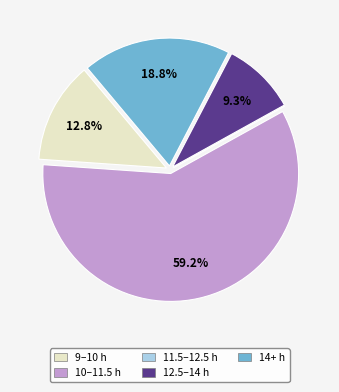

Which category has the biggest portion of the pie?

10–11.5 h